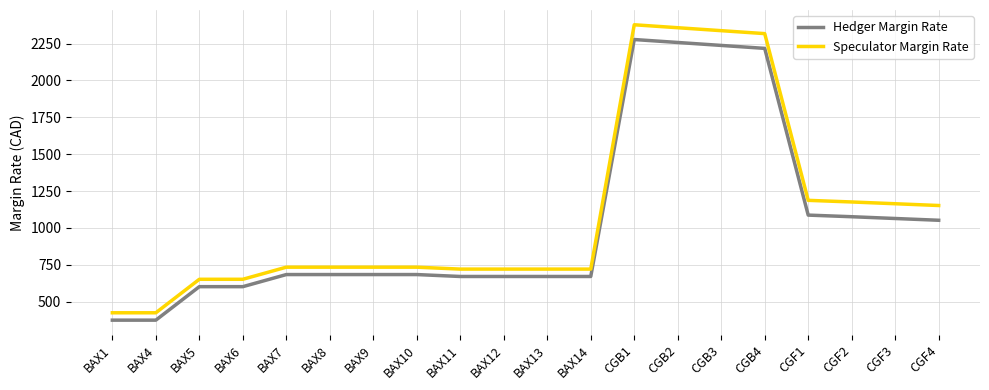

What is the difference between the maximum and minimum values in the Hedger Margin Rate series?

1902